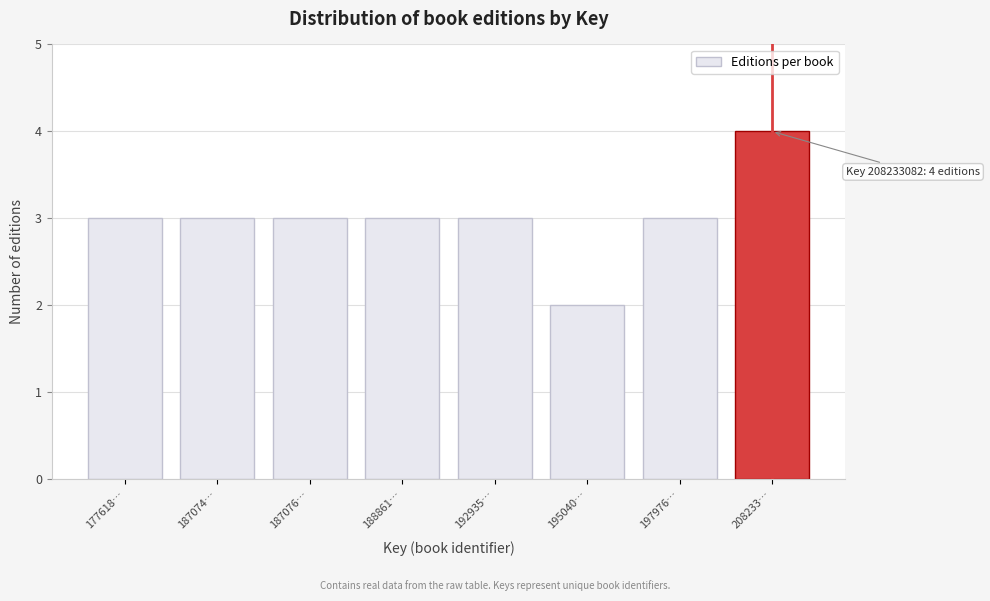

Reading left to right, transcribe all the data shown in this chart.

177618…=3	187074…=3	187076…=3	188861…=3	192935…=3	195040…=2	197976…=3	208233…=4